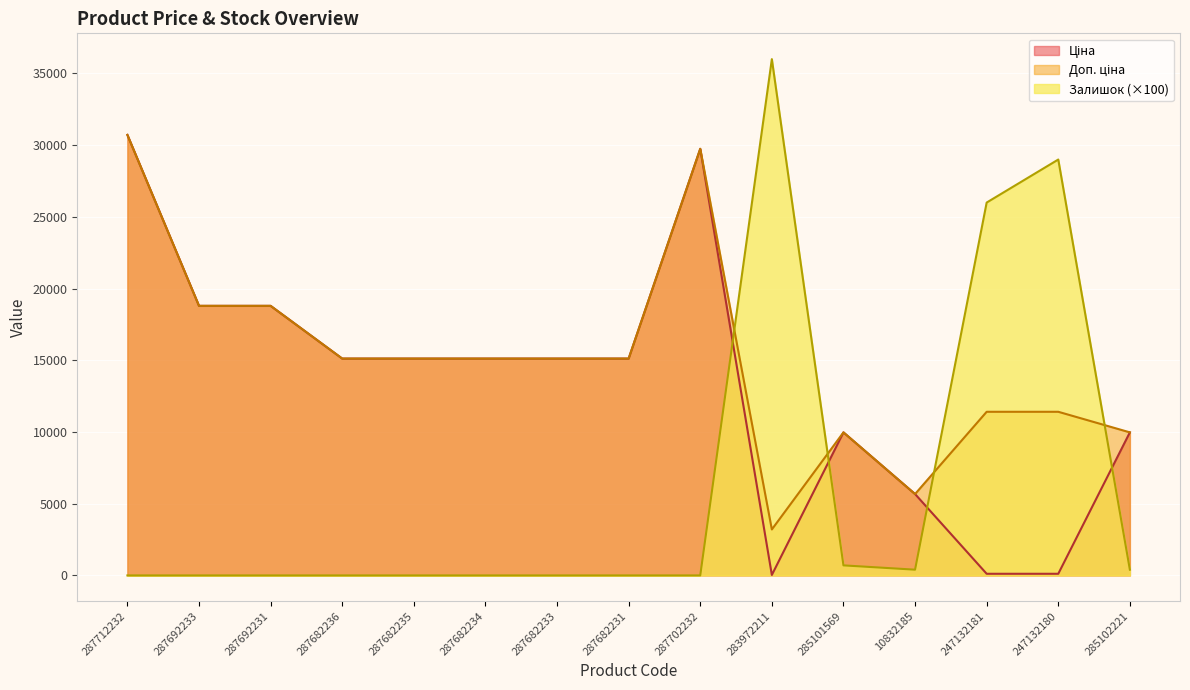

How many series are shown in this chart?

3